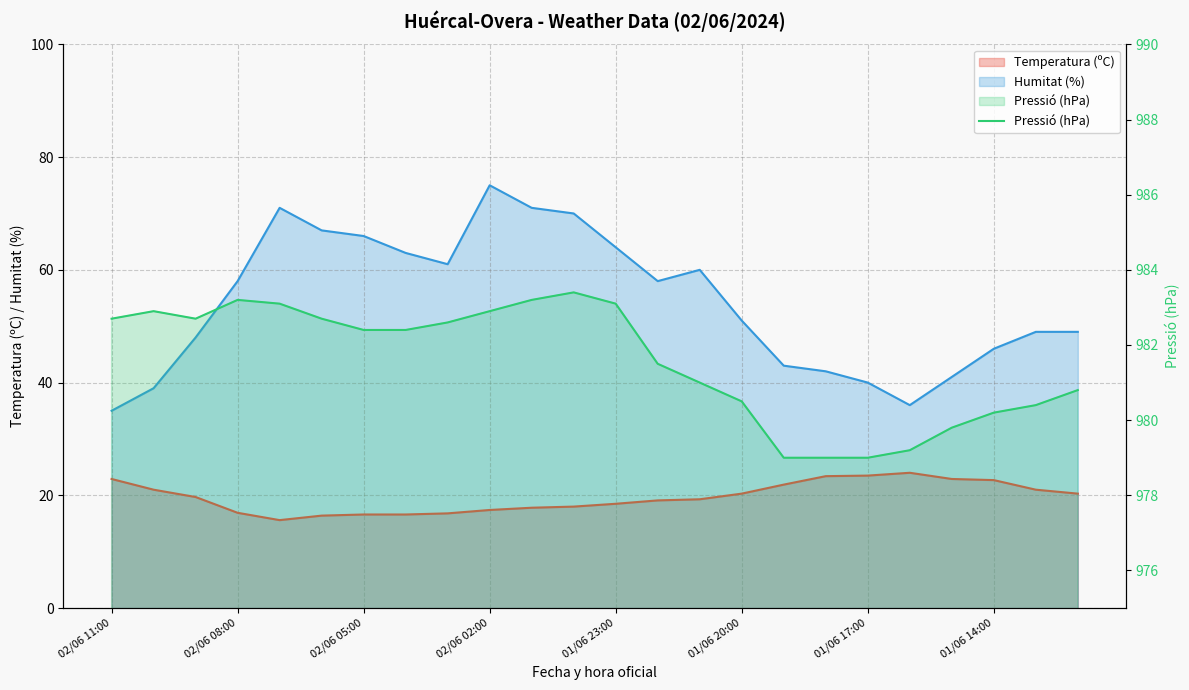

Count the number of values greater than 982.

13